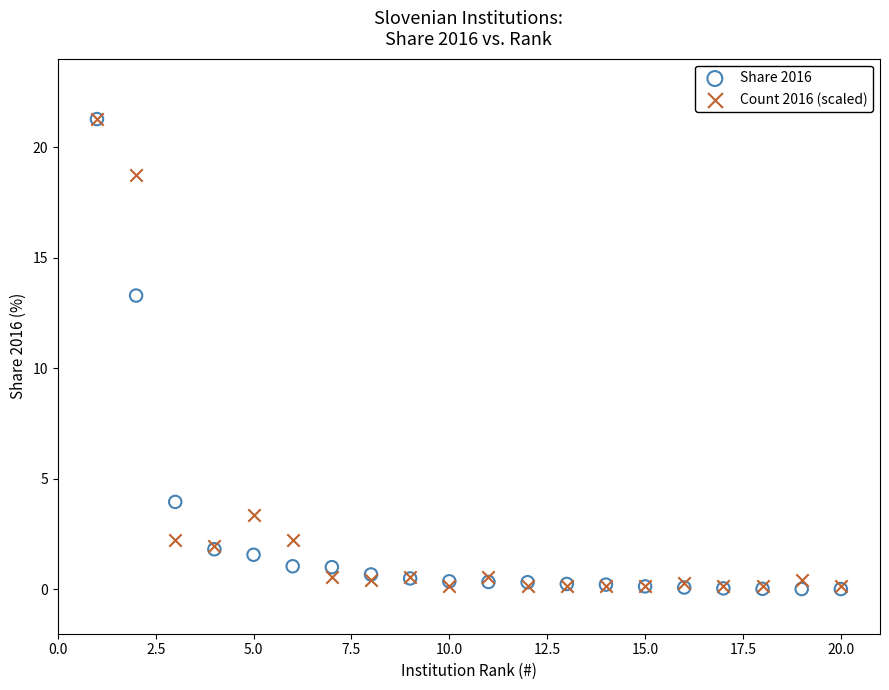

Across all series, what Y value is closest to 10?

13.3